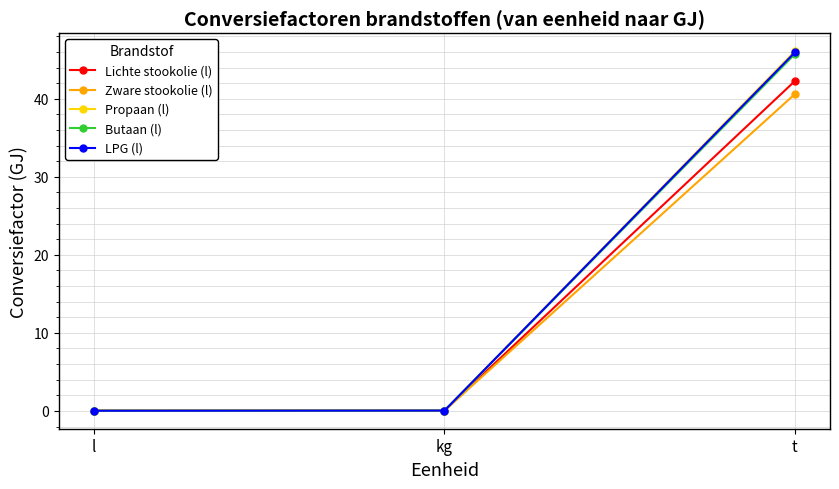

Between kg and t, which series saw the biggest shift?

Propaan (l)